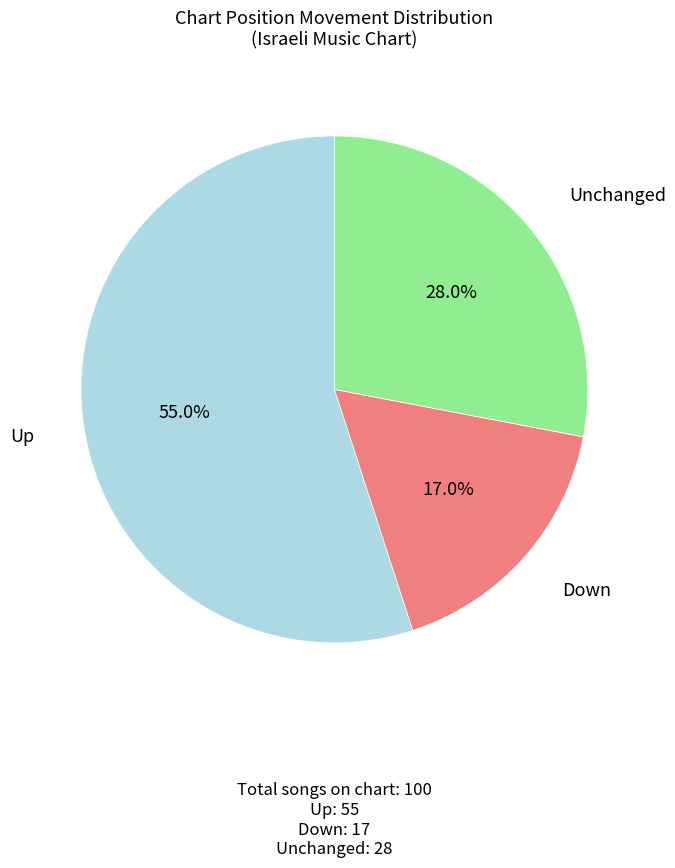

Is there any slice that represents more than half of the pie?

Yes